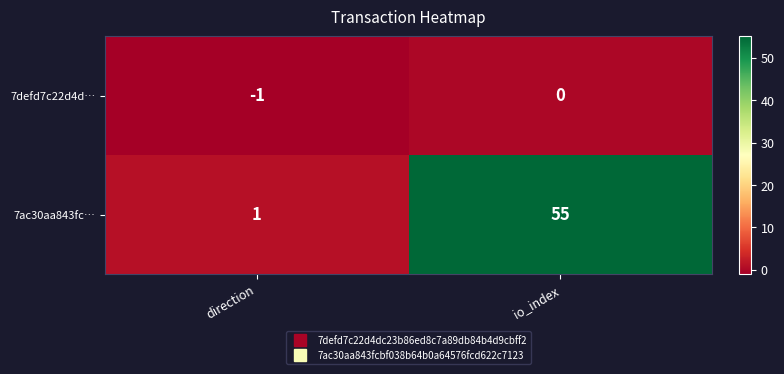

The 7defd7c22d4d… series shows -1 at direction. True or false?

True